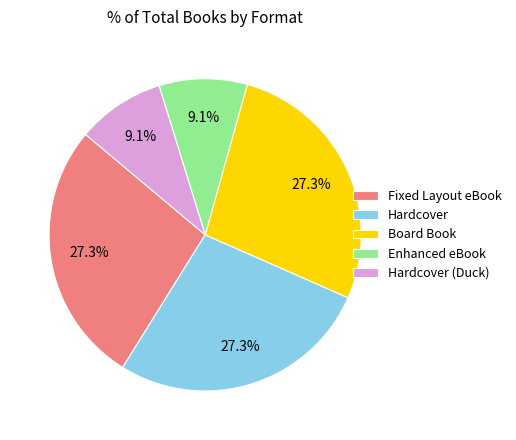

Combined, do Fixed Layout eBook and Hardcover (Duck) account for over 50%?

No